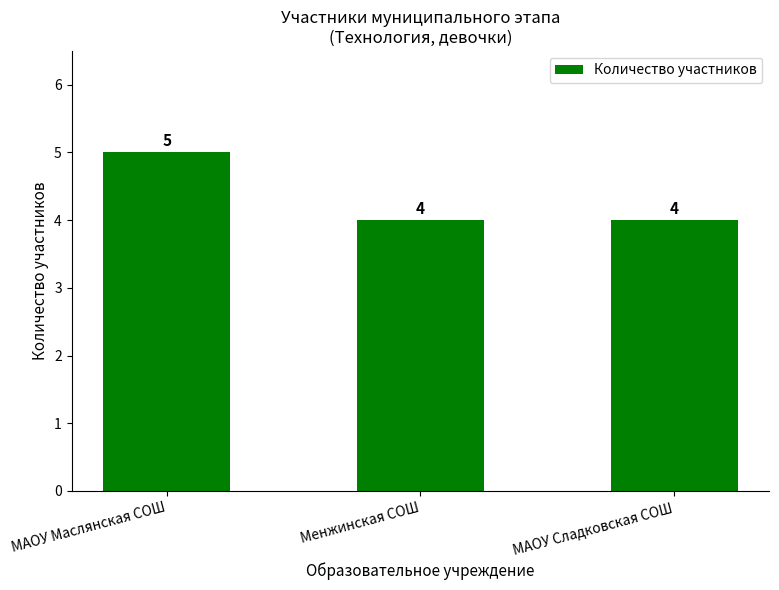

The chart shows a value of 4 at МАОУ Сладковская СОШ. True or false?

True